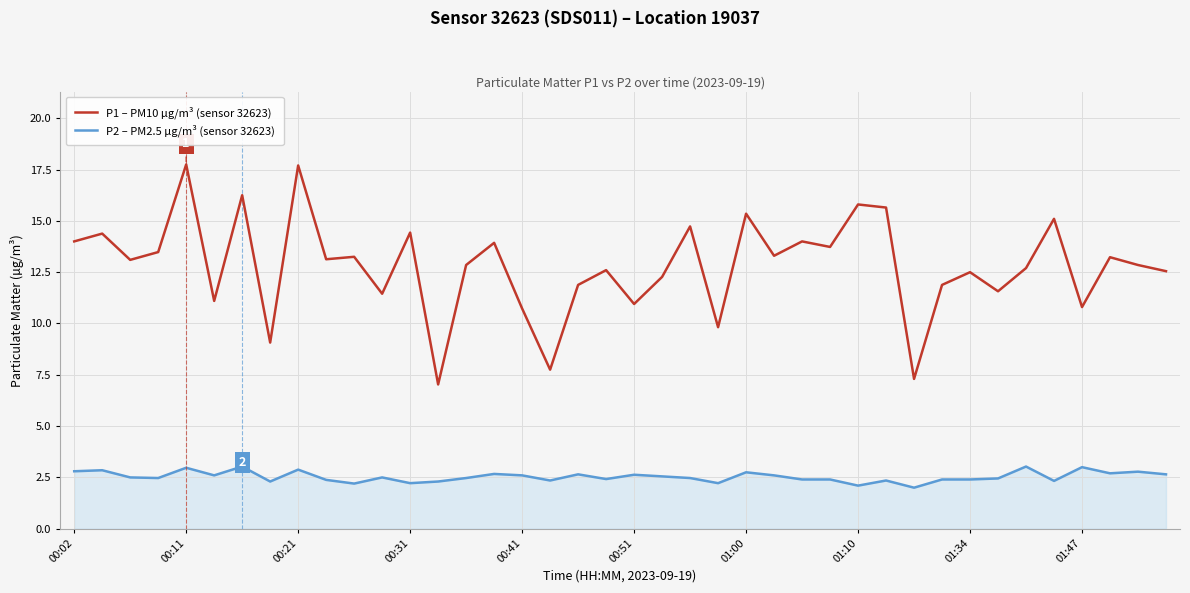

What is the difference between the maximum and minimum values in the P2 – PM2.5 µg/m³ (sensor 32623) series?

1.0